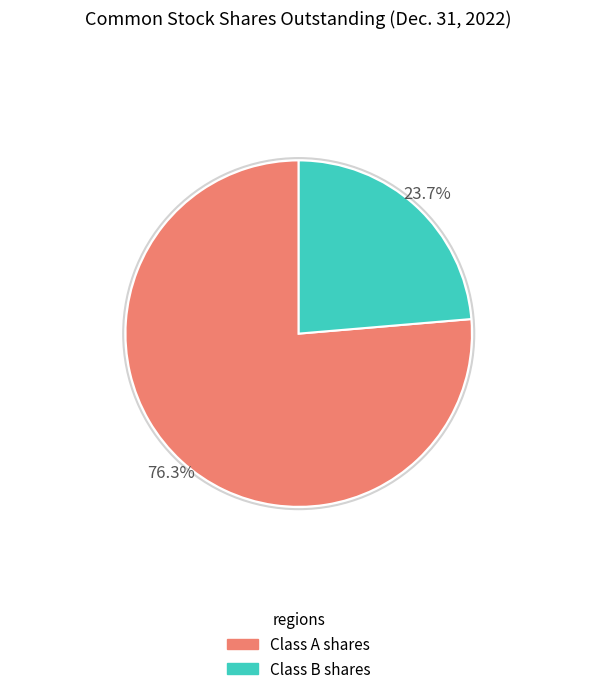

Is there a majority slice in this chart?

Yes